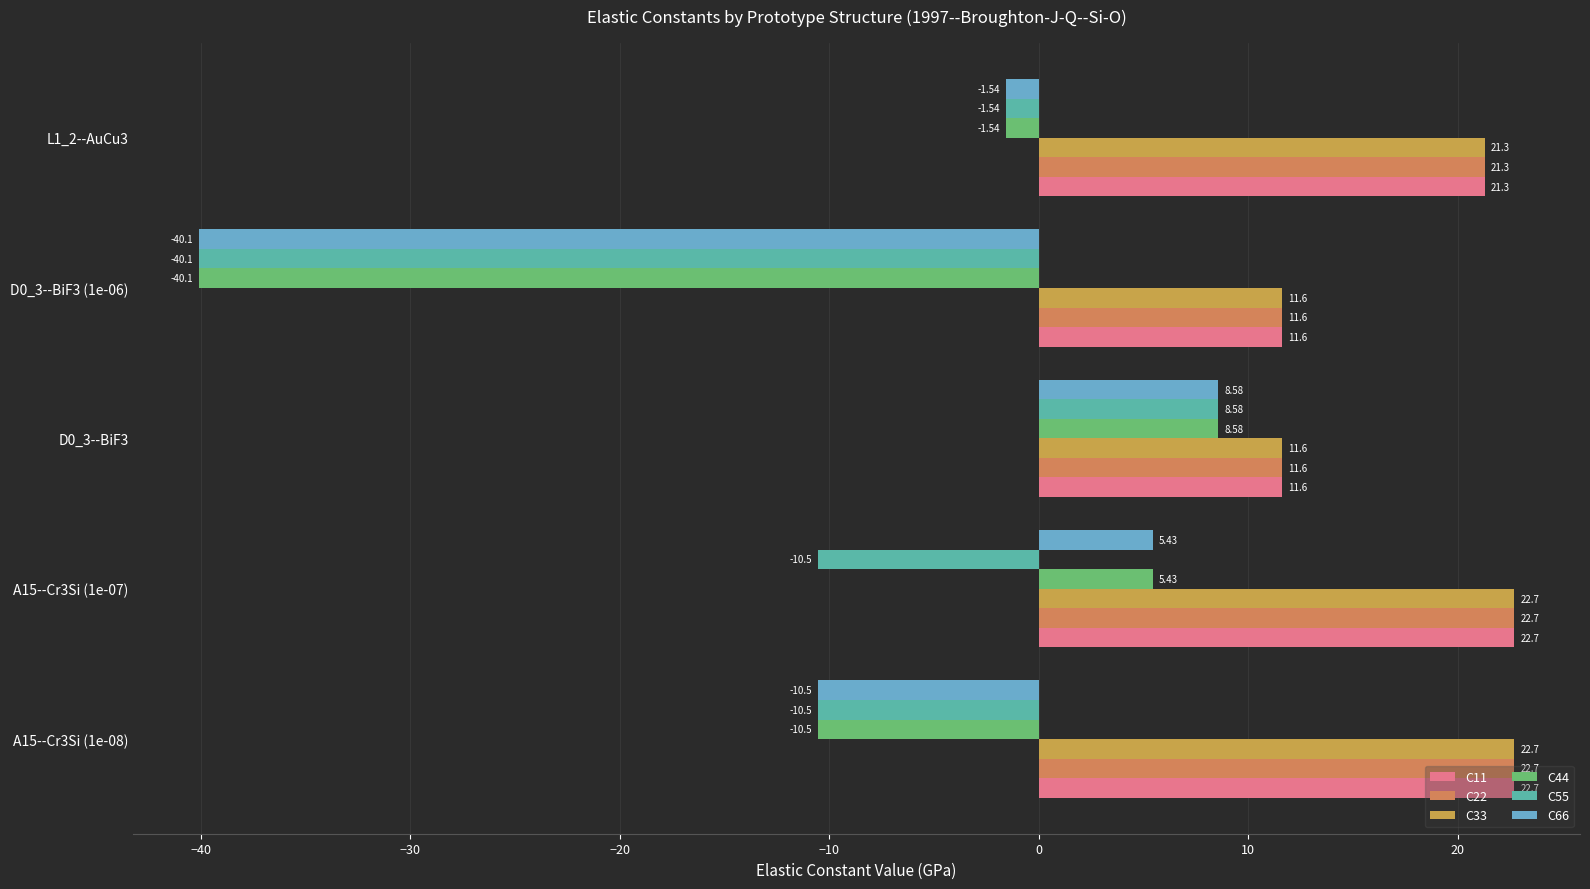

How many series are shown in this chart?

6